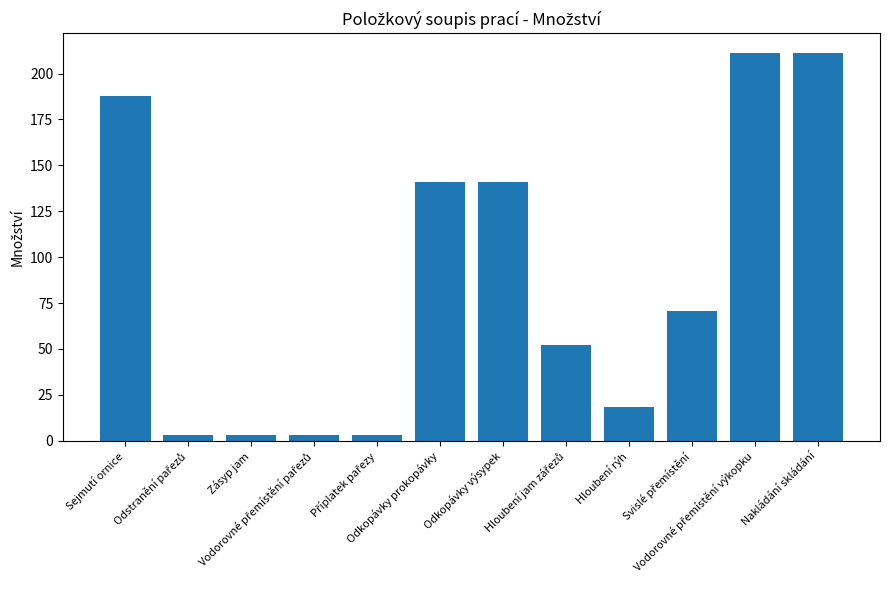

Where does the data first go above 70?

Sejmutí ornice